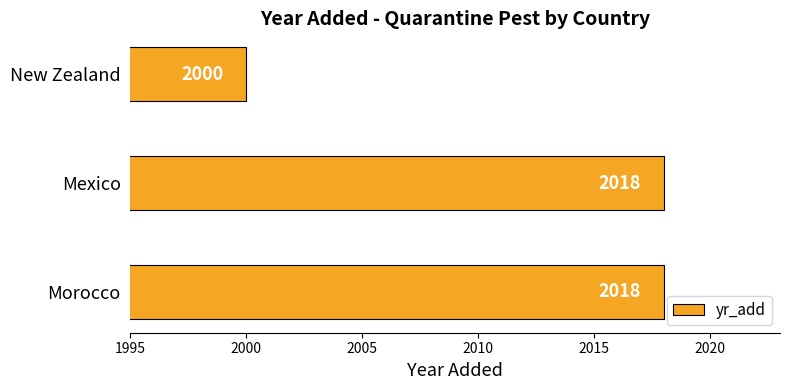

What is the sum of all values?

6036